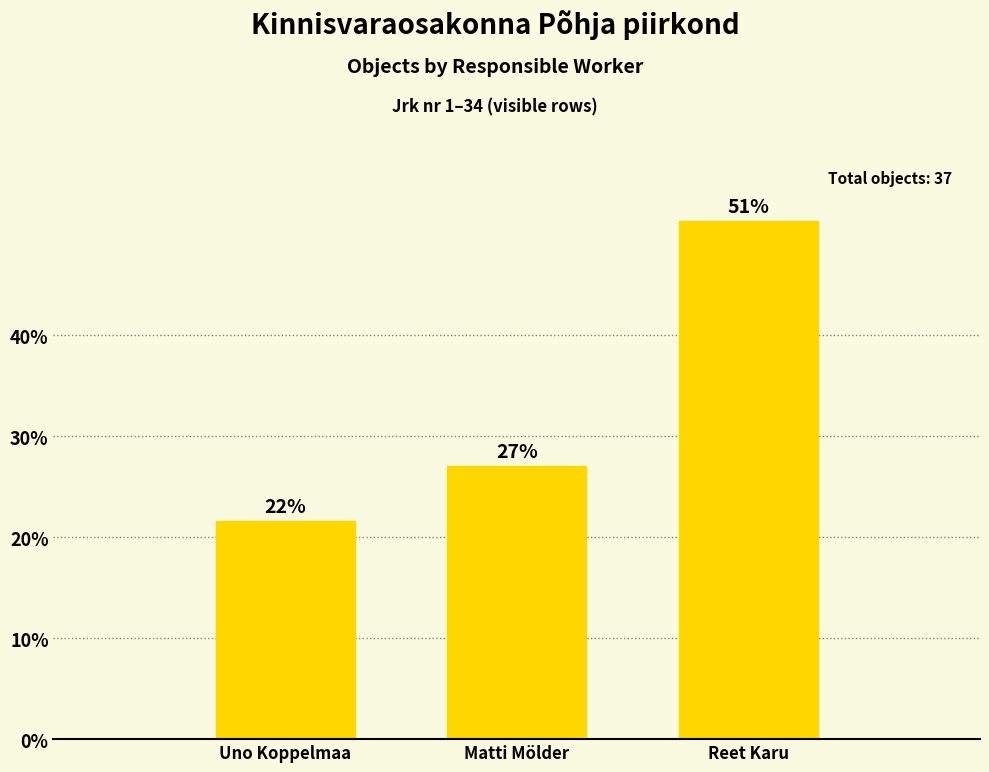

Does the chart contain any negative values?

No